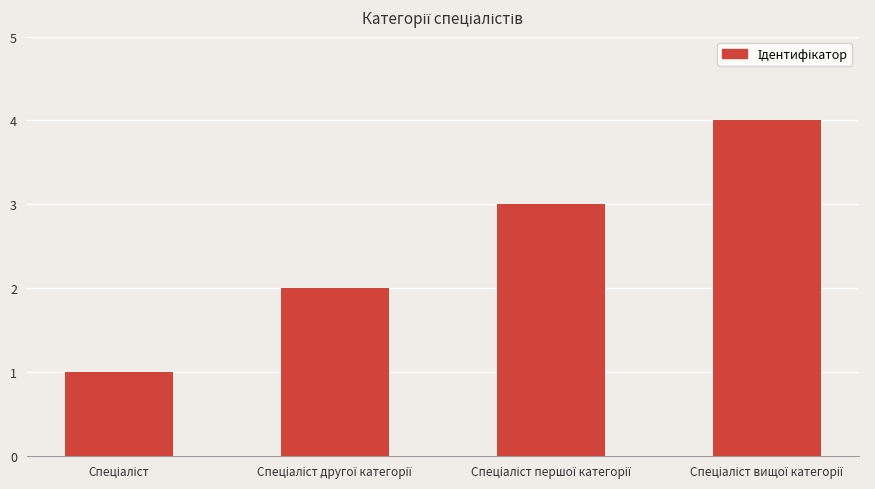

What is the difference between the maximum and minimum values?

3